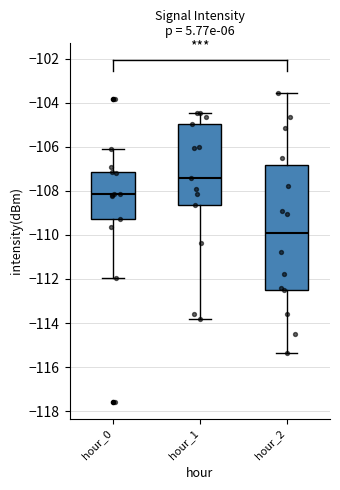

Reading left to right, read every box against the y-axis: the position of its median line, the range the box covers, and the ends of its whiskers. The values are not printed on the chart, so give them approximately, as read against the axis.

hour_0: median -108.2, box -109.2 to -107.2, whiskers -112.0 to -106.0
hour_1: median -107.4, box -108.6 to -105.0, whiskers -113.8 to -104.4
hour_2: median -110.0, box -112.4 to -106.8, whiskers -115.4 to -103.6